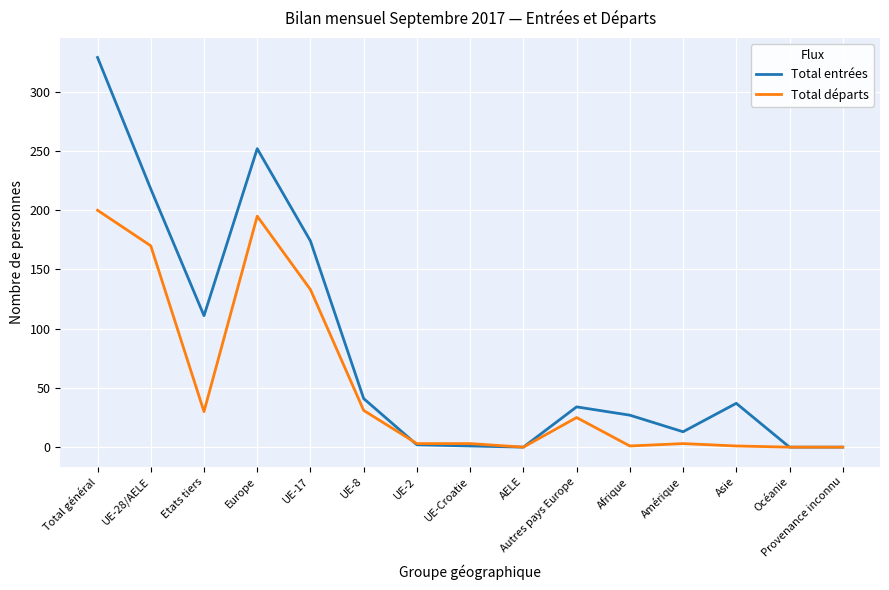

Between UE-28/AELE and UE-Croatie, which series saw the biggest shift?

Total entrées